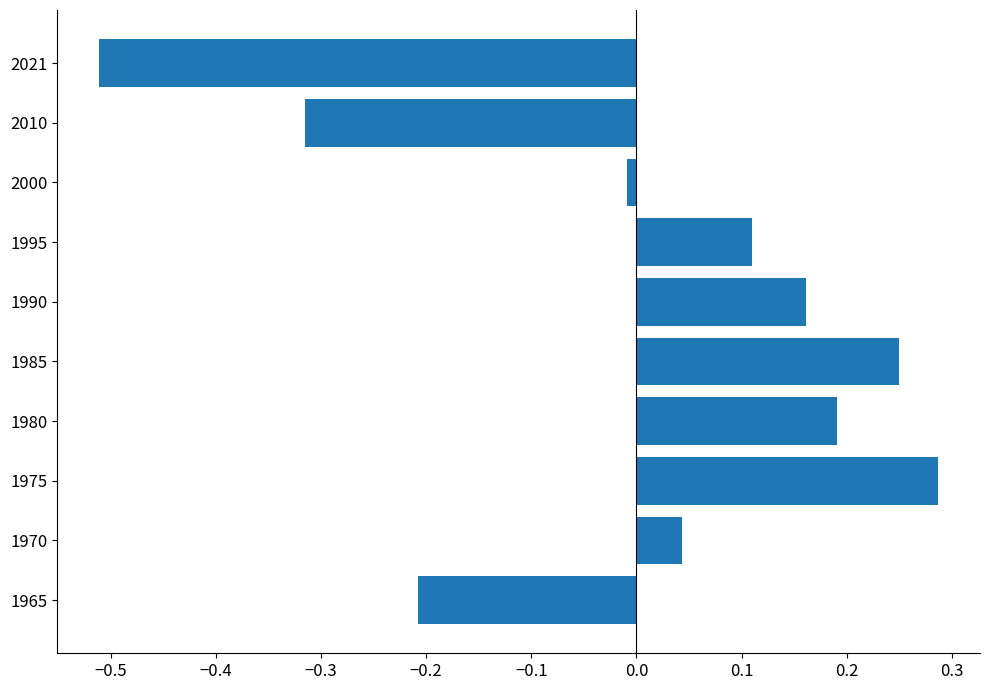

Is it true that the value at 1965 is -0.2?

True